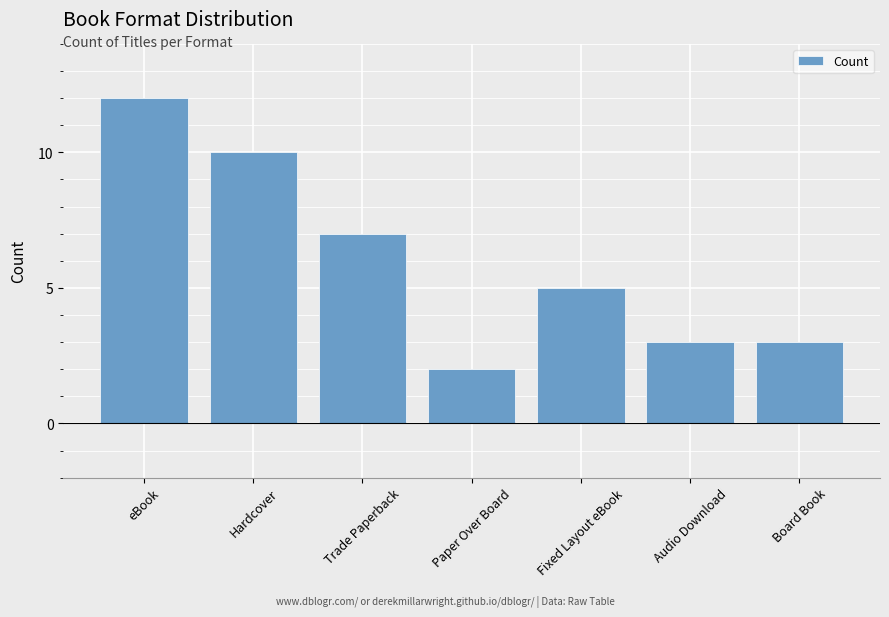

What position from the right is Audio Download?

2